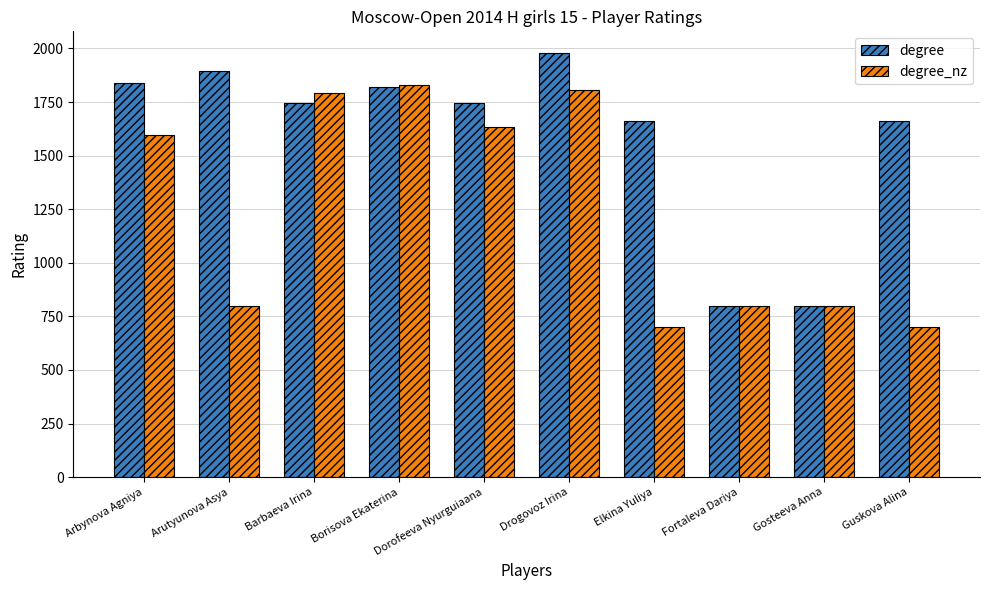

Rank the series by their average value, from lowest to highest.

degree_nz, degree